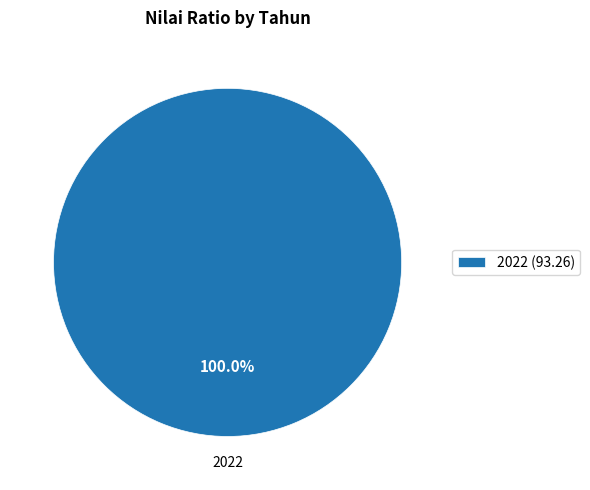

The 2022 slice represents 89% of the pie. True or false?

False